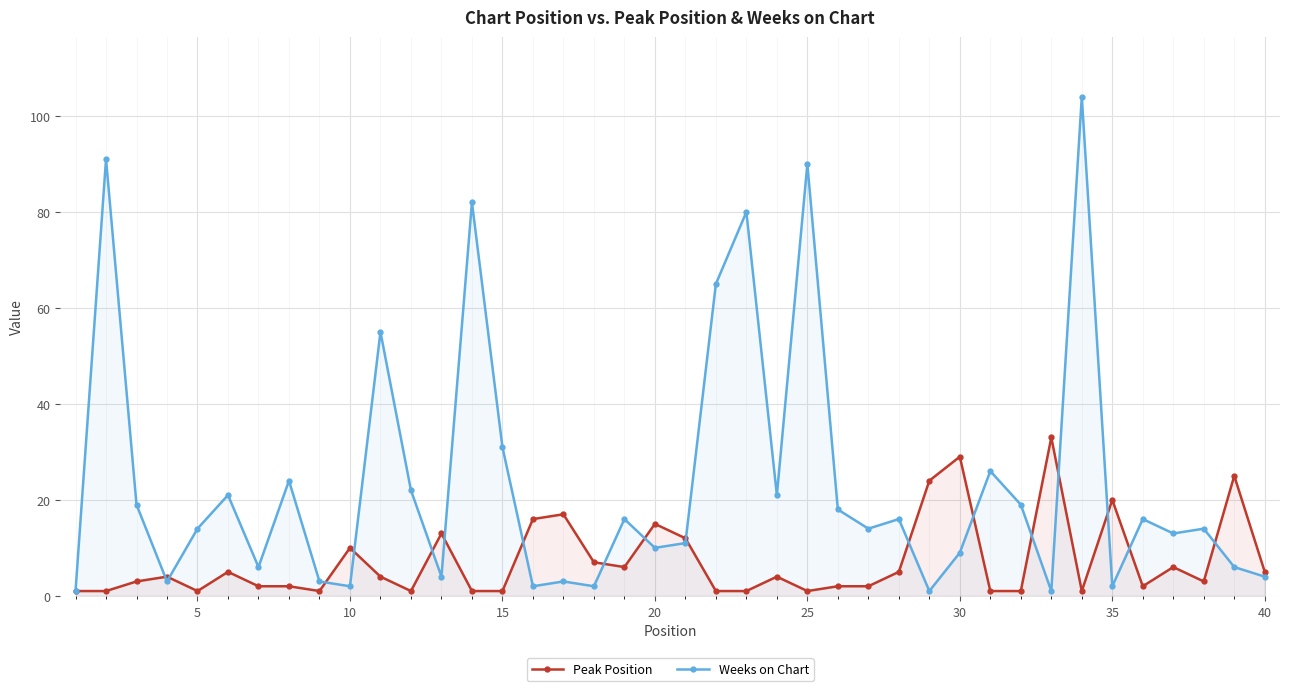

What is the difference between the maximum and minimum values in the Weeks on Chart series?

103